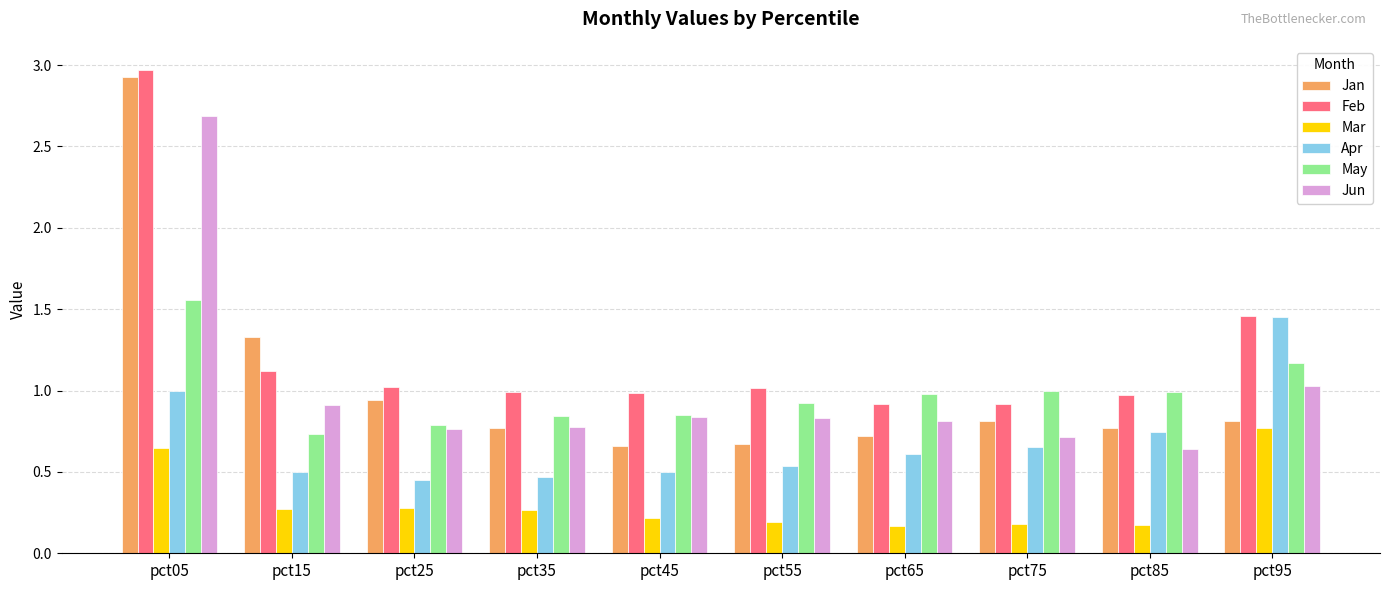

What is the total value across all series at pct25?

4.2